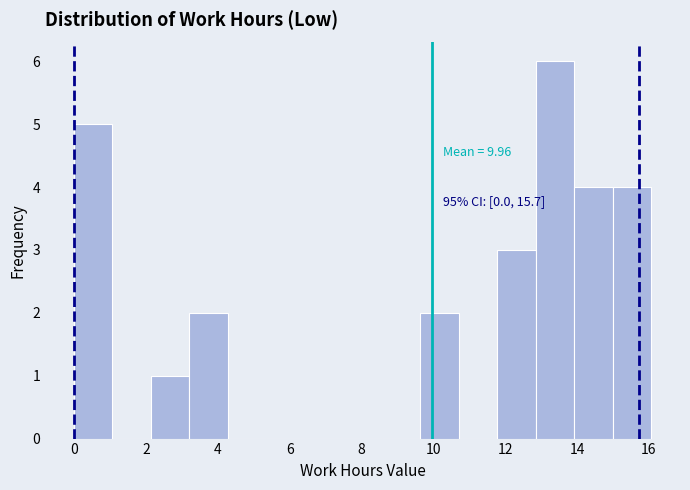

Over which range of the x-axis is the bar tallest?

12.8 to 14.0